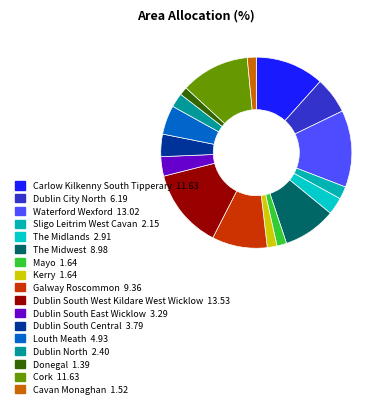

What percentage is NOT represented by Waterford Wexford?

87.0%